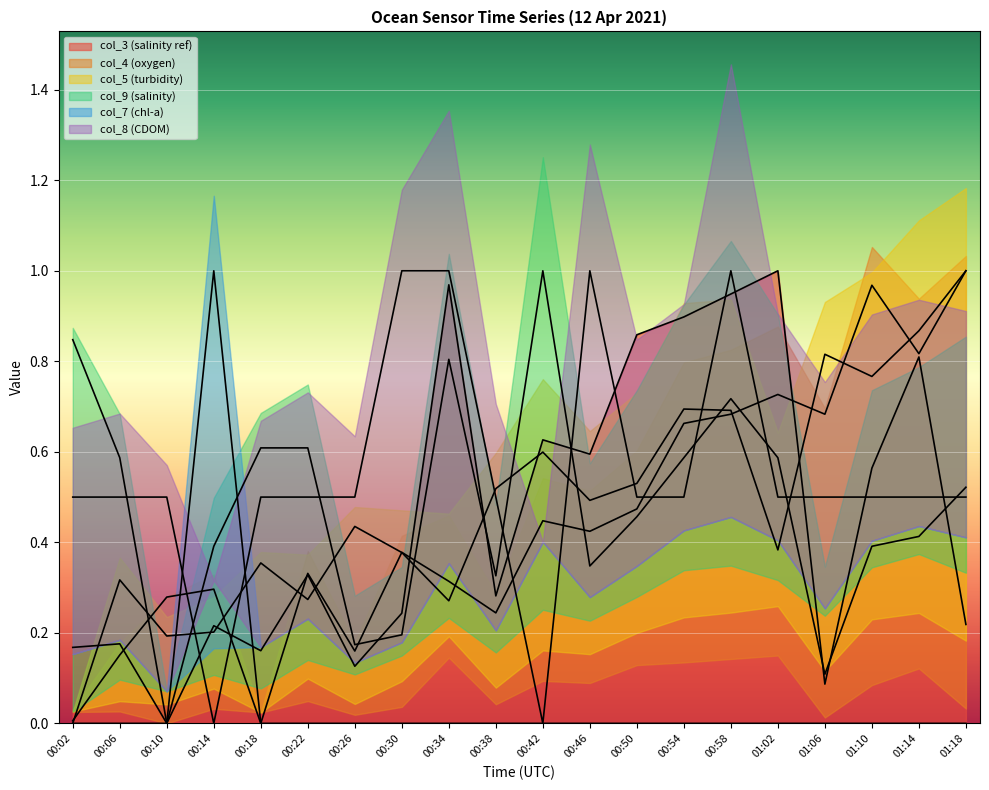

What is the difference between the maximum and minimum values in the col_9 series?

1.0